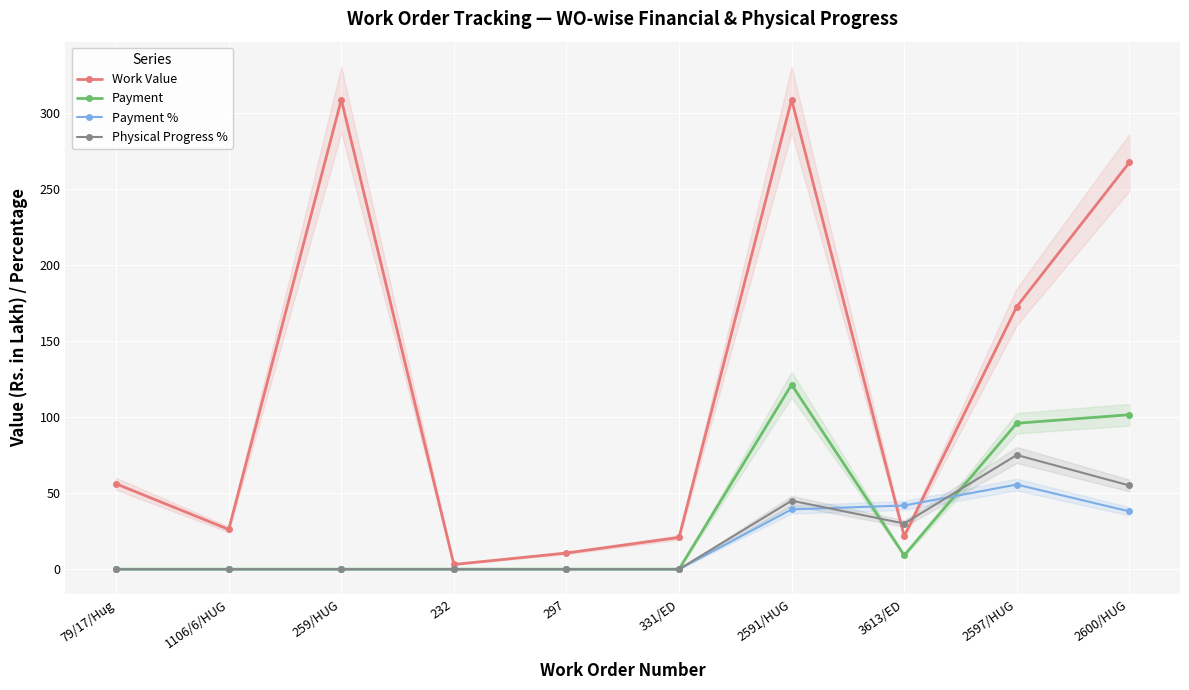

Which series ends up on top after the final intersection of Work Value and Physical Progress %?

Work Value